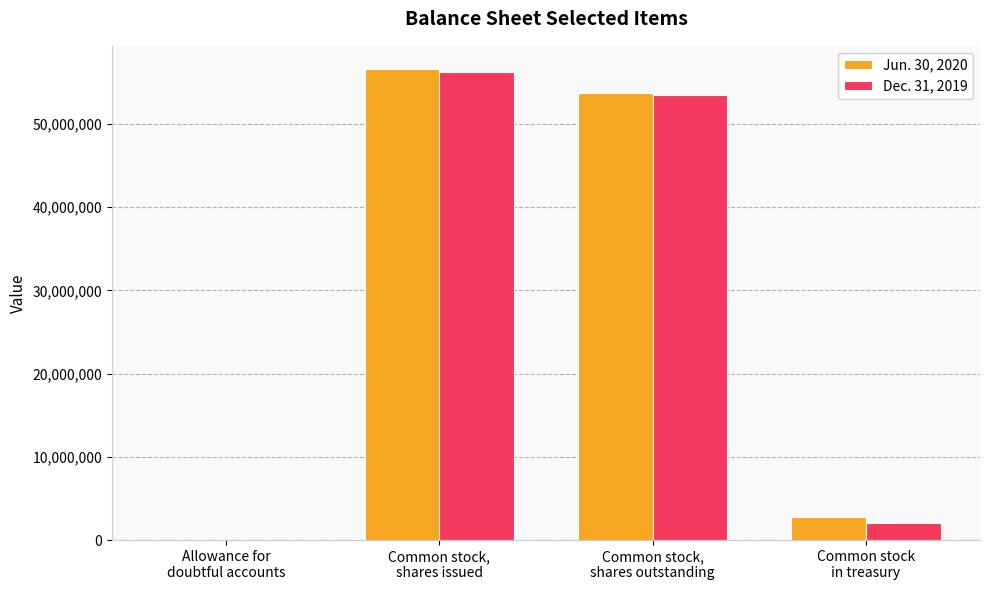

What are all the series names shown in the legend?

Jun. 30, 2020, Dec. 31, 2019